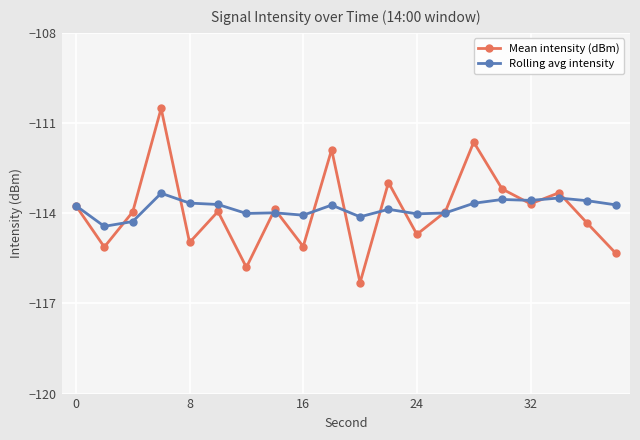

What is the value of the Rolling avg intensity point at the 14th from the left?

-114.0